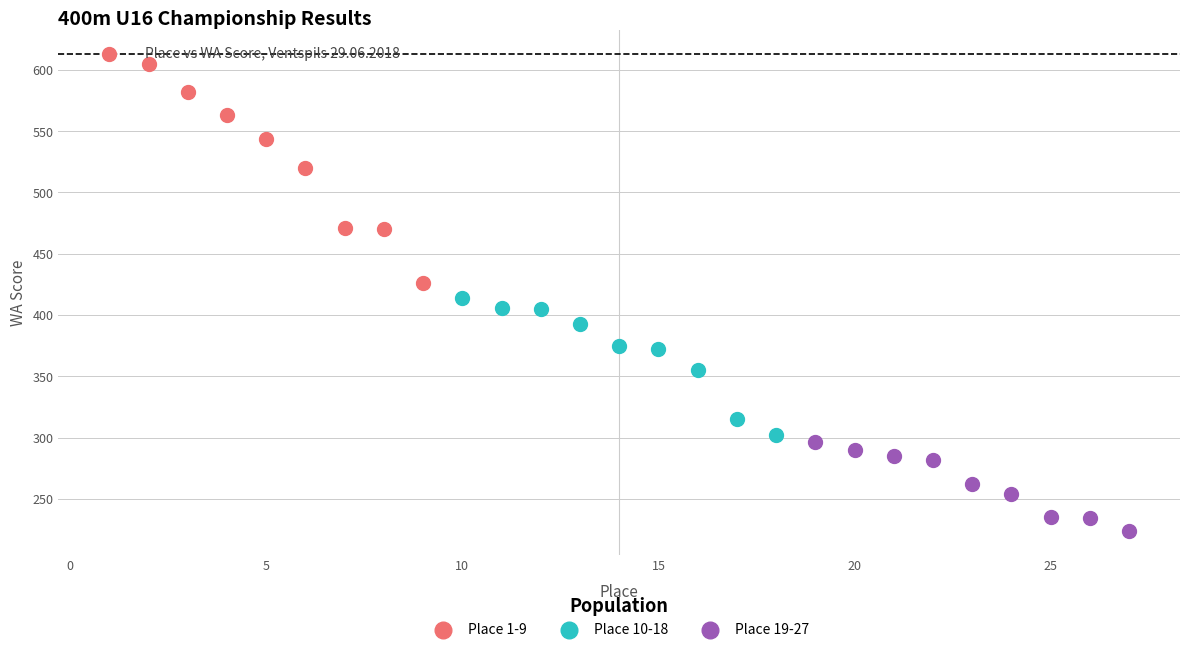

Which series has the largest Y range (max minus min)?

Place 1-9